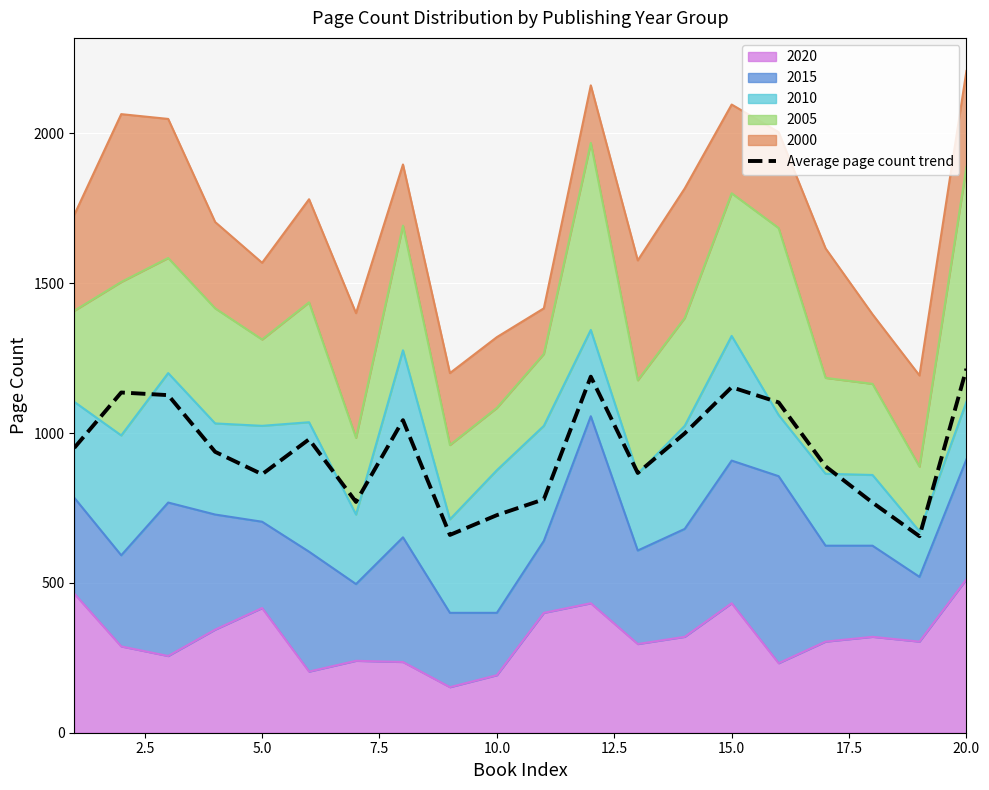

What is the difference between the second highest and minimum values?

532.4